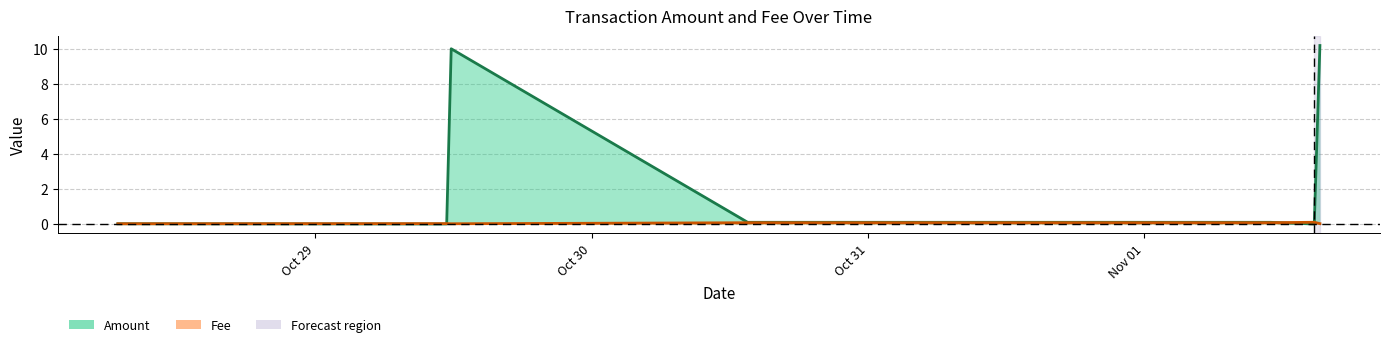

Which label corresponds to the largest value in the chart?

2021-11-01 15:15:09